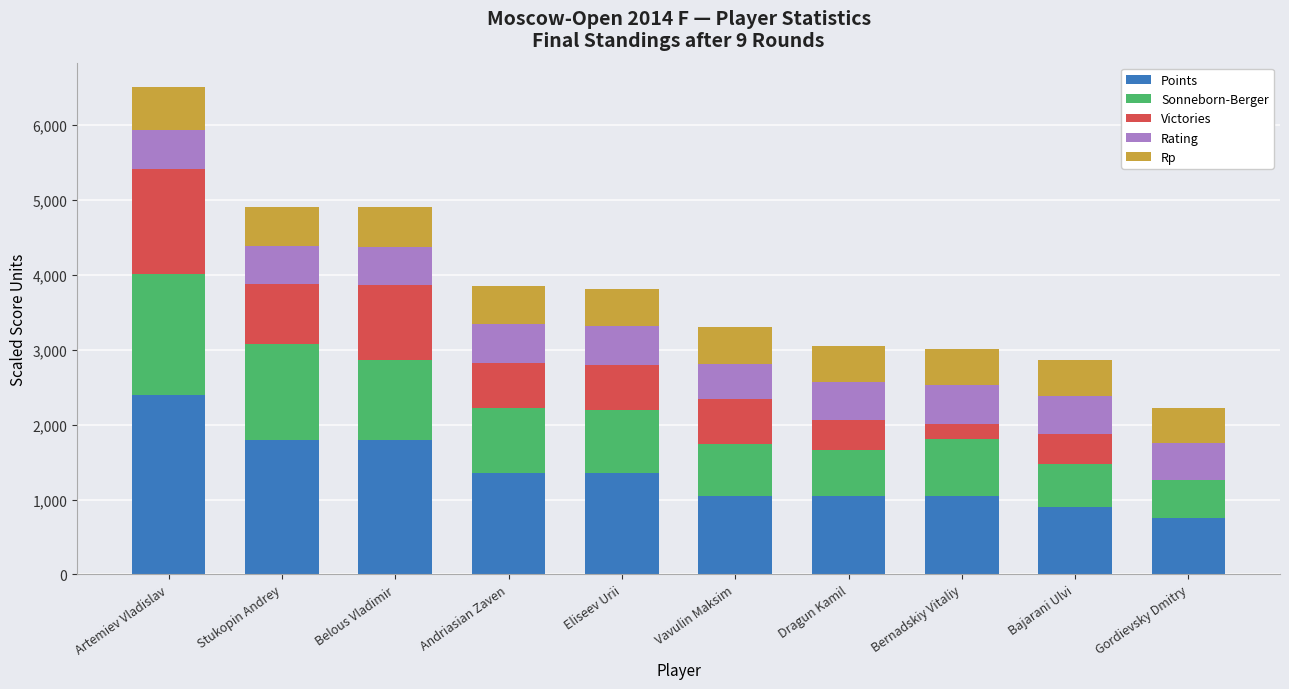

The value of Points at Eliseev Urii is 667.2. True or false?

False